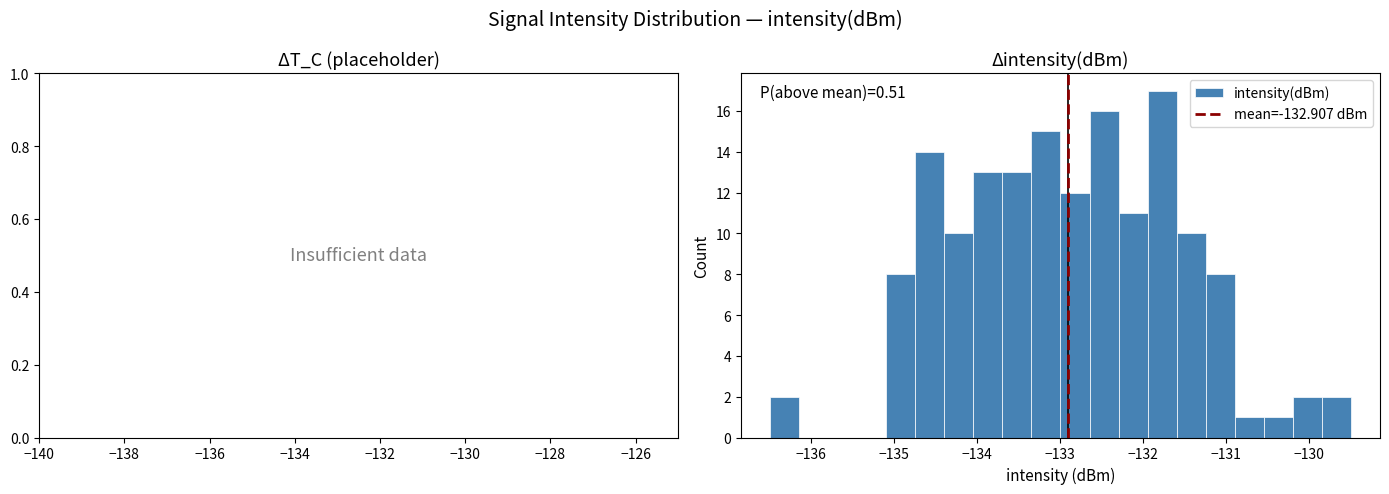

Read against the x-axis, roughly where is the centre of the tallest bar?

-131.8